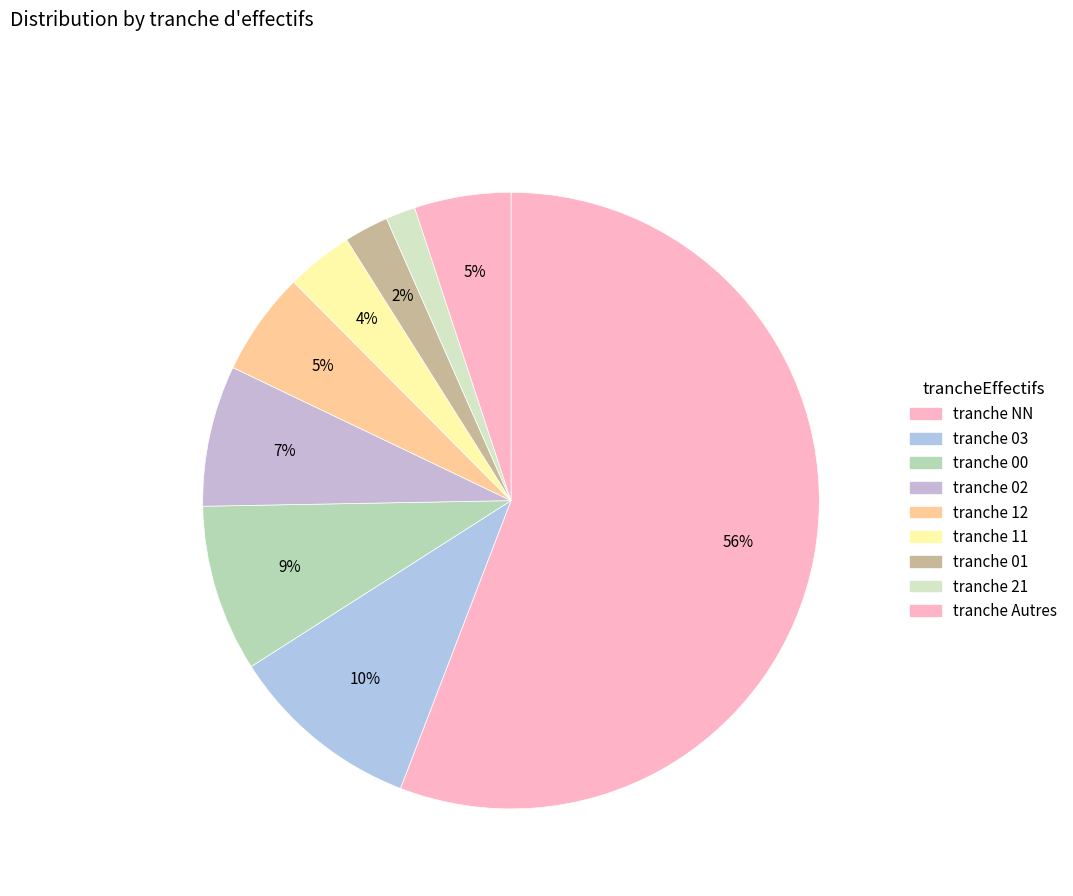

How many segments does this pie chart have?

9